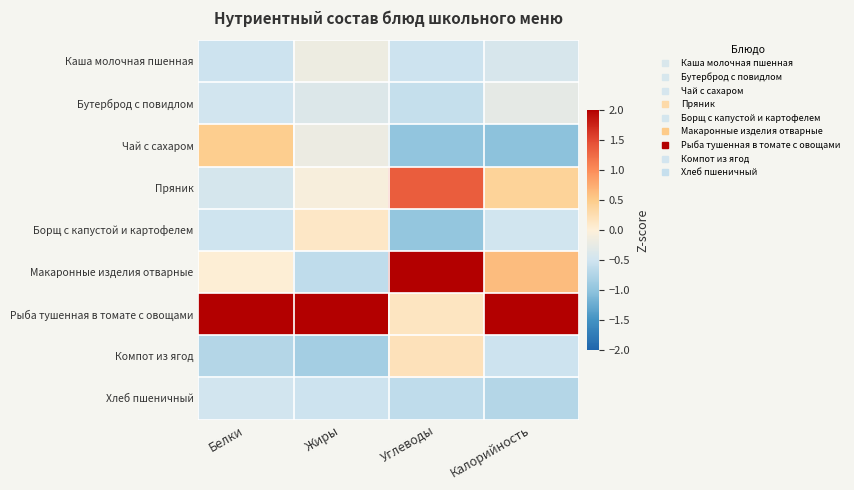

Rank the series at Белки from lowest to highest value.

Компот из ягод, Каша молочная пшенная, Борщ с капустой и картофелем, Хлеб пшеничный, Бутерброд с повидлом, Пряник, Макаронные изделия отварные, Чай с сахаром, Рыба тушенная в томате с овощами